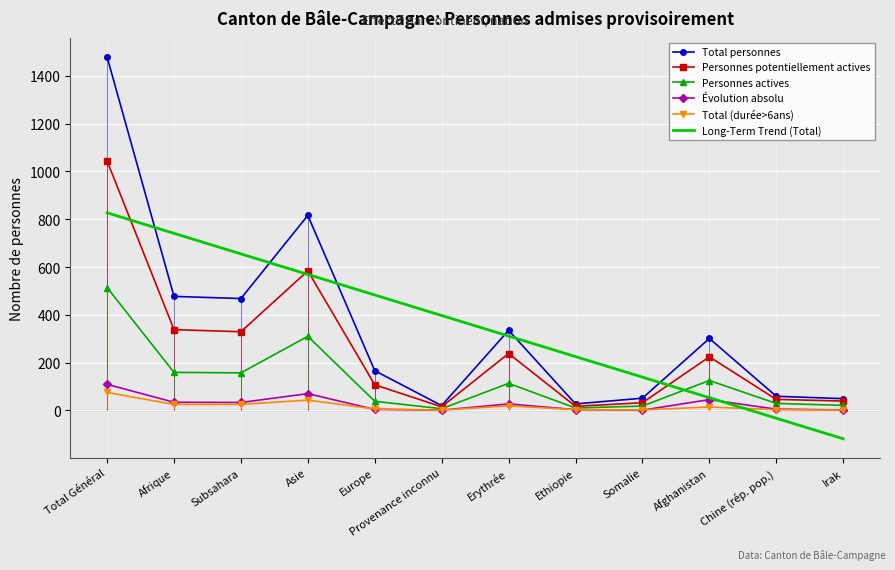

True or false: Personnes actives has a value of 101.7 at Subsahara.

False